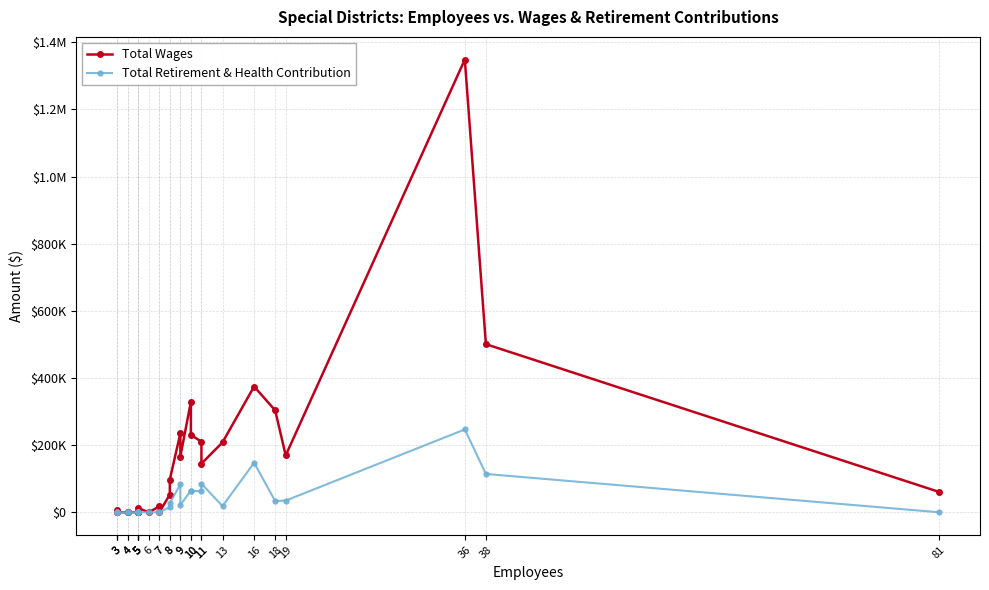

List the labels in order of Total Wages value, smallest first.

3, 3, 4, 4, 5, 5, 5, 6, 7, 5, 3, 5, 7, 8, 81, 8, 11, 9, 19, 13, 11, 10, 9, 18, 10, 16, 38, 36